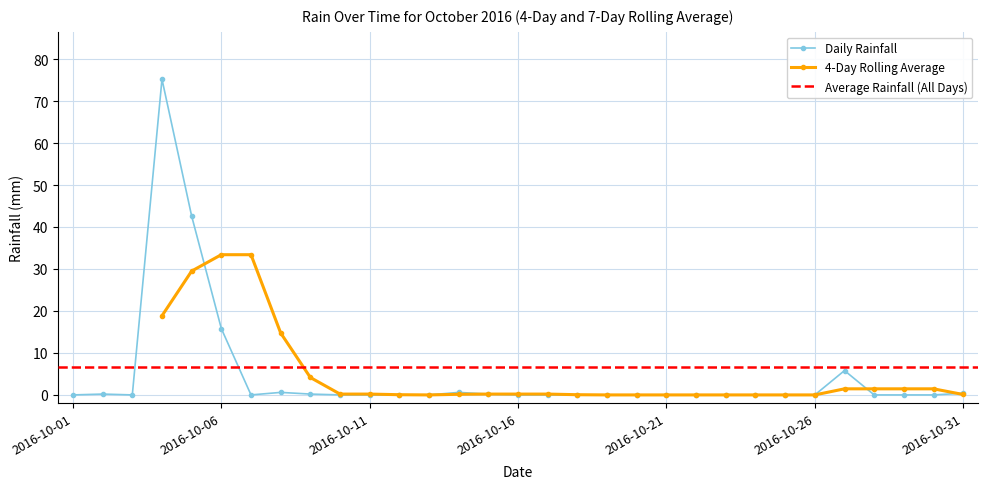

Which label corresponds to the largest value in the chart?

2016-10-04